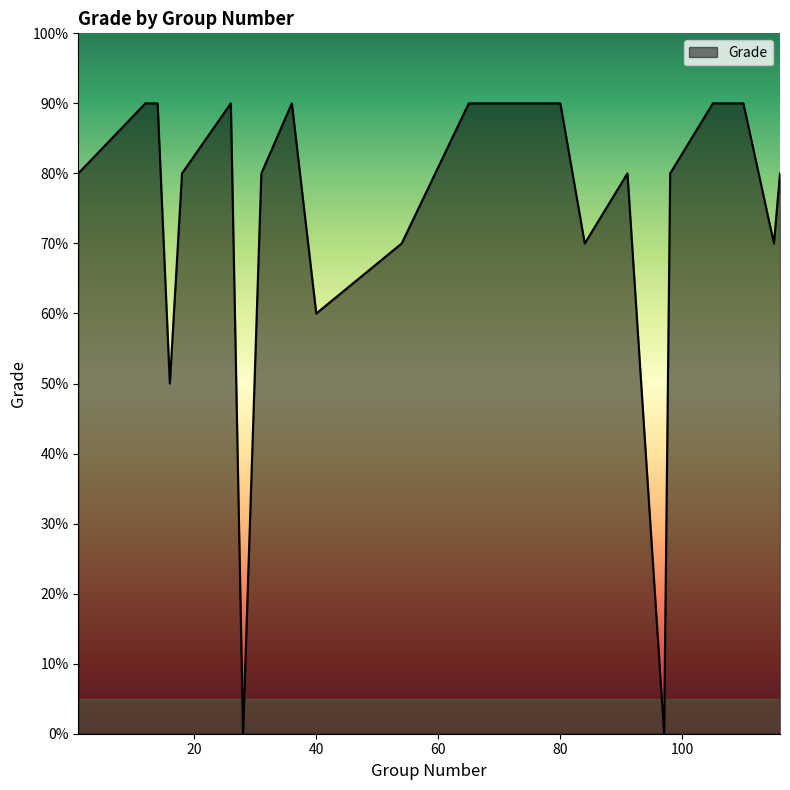

Does the chart have visible grid lines?

No